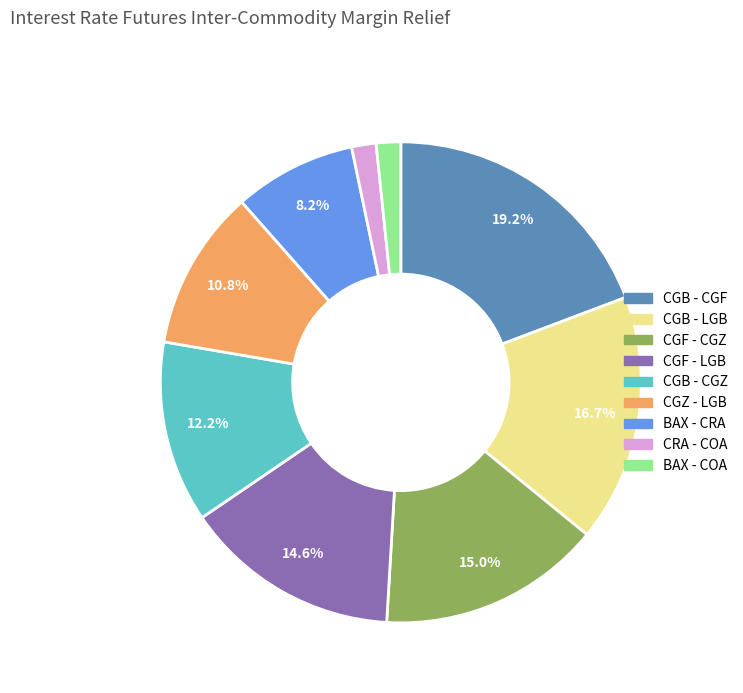

To the nearest percent, what is the combined percentage of CGF - LGB and BAX - COA?

16%